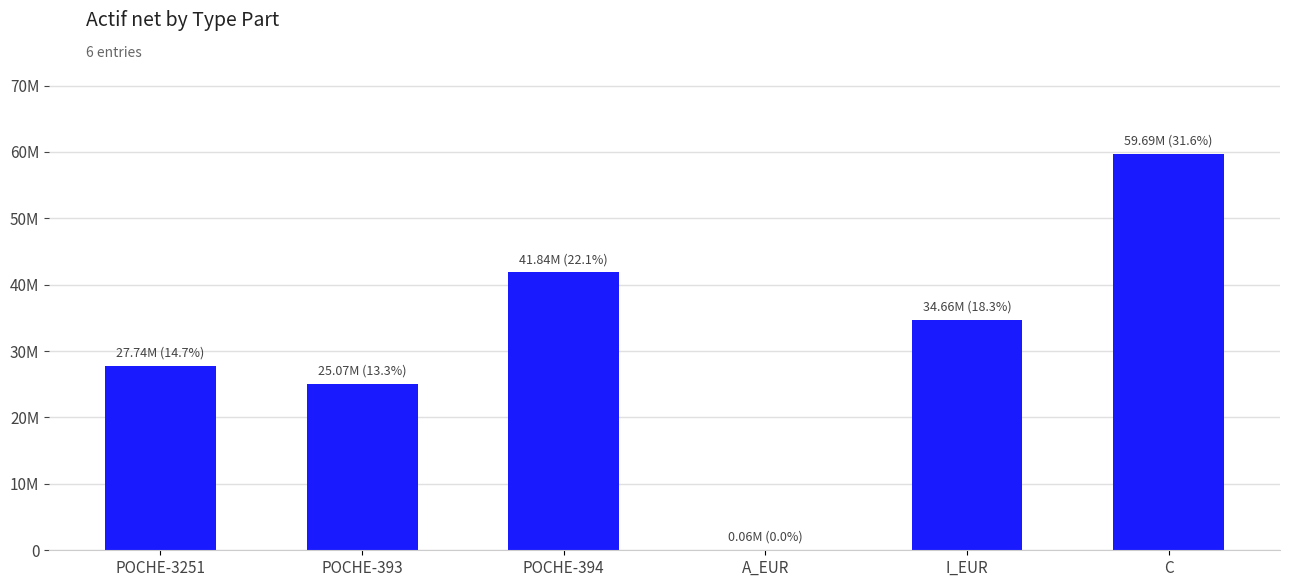

List the labels in order of value, smallest first.

A_EUR, POCHE-393, POCHE-3251, I_EUR, POCHE-394, C